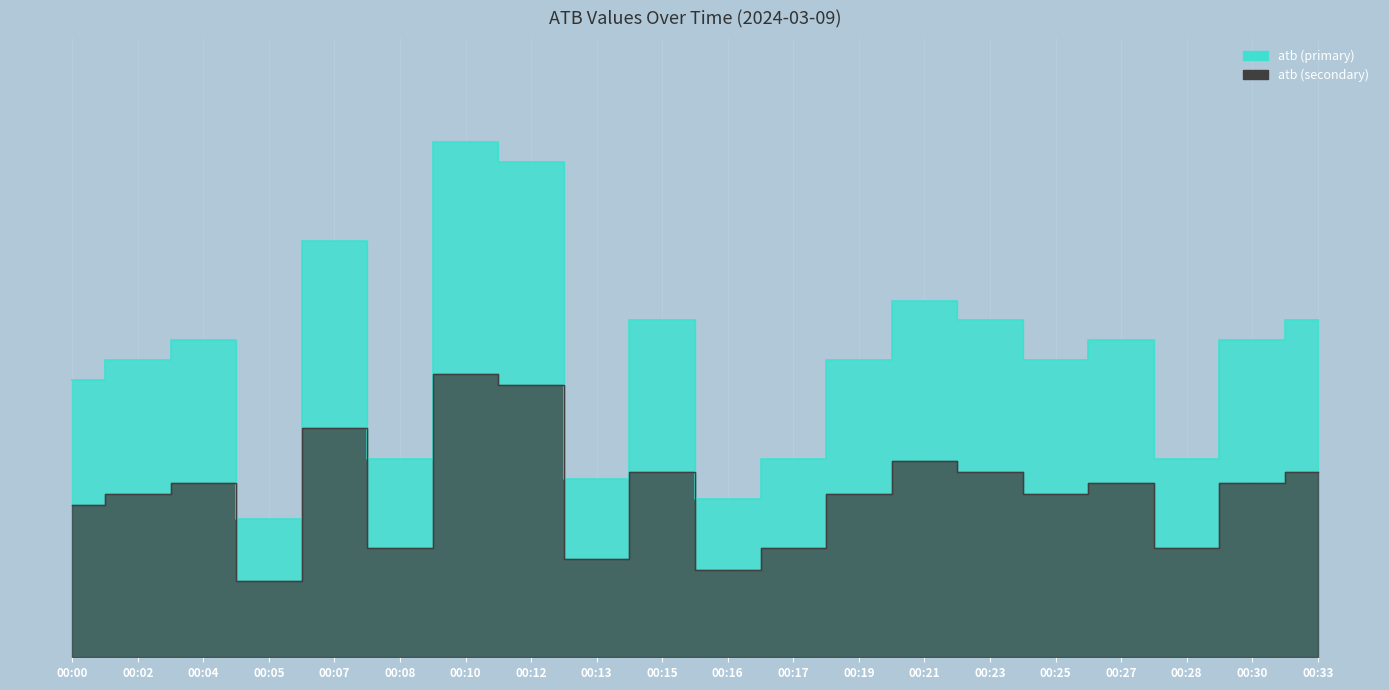

What is the approximate value at 00:28?

24.0